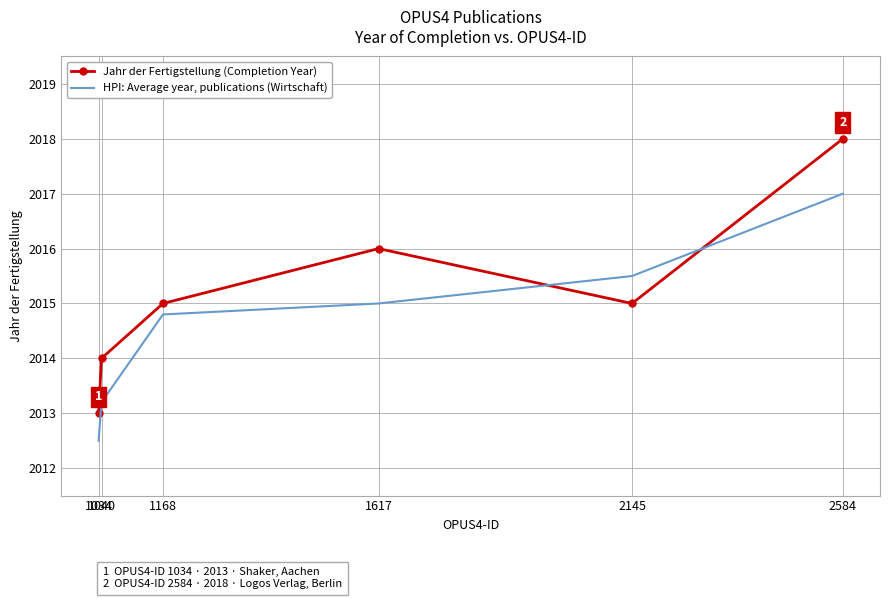

Rank the categories by HPI: Average year, publications (Wirtschaft) value from lowest to highest.

1034, 1040, 1168, 1617, 2145, 2584